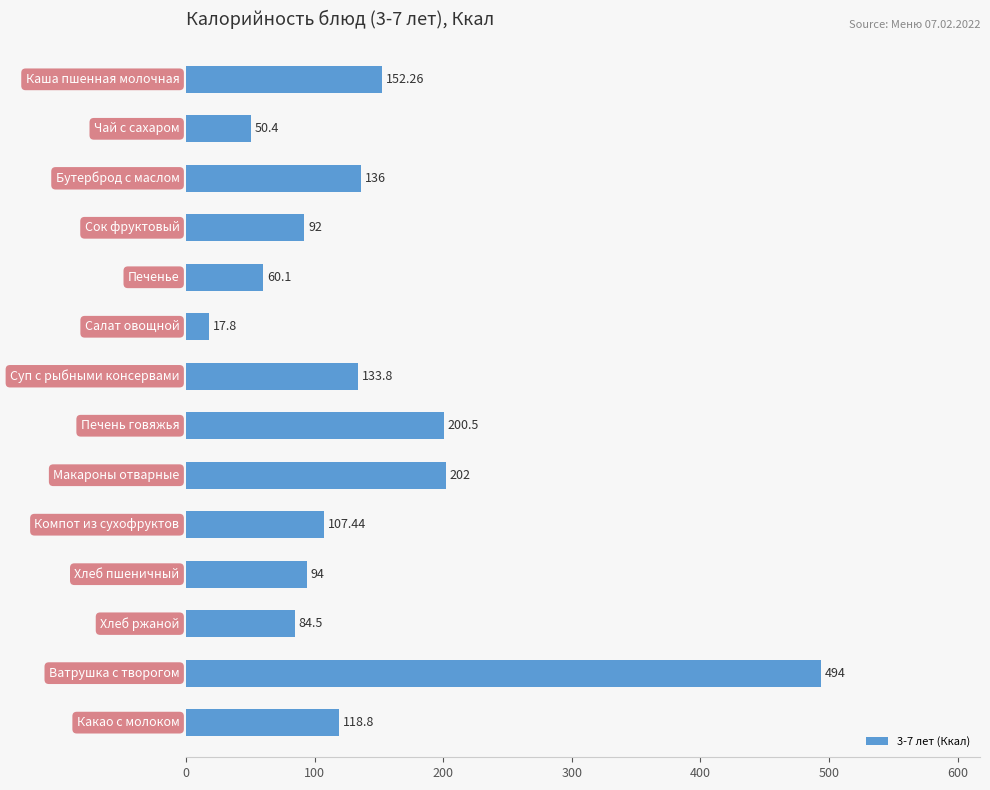

How many data points are less than 118?

7